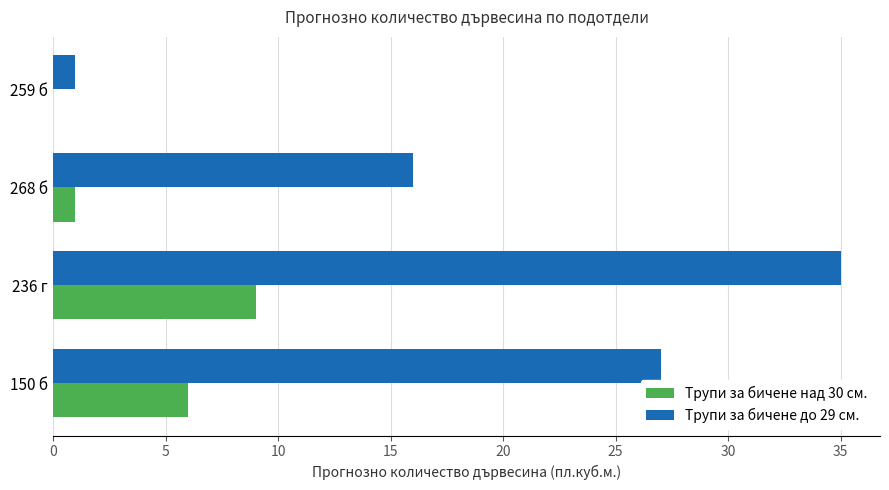

Count the Трупи за бичене до 29 см. values in the range 16 to 35.

3